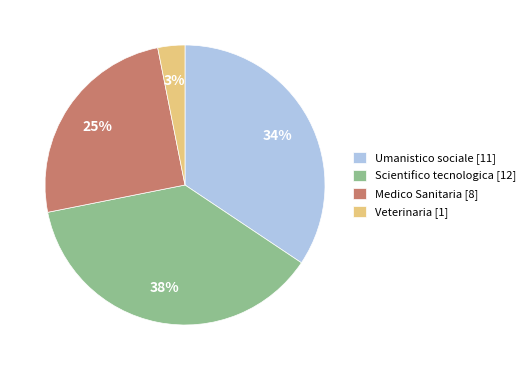

How many segments does this pie chart have?

4